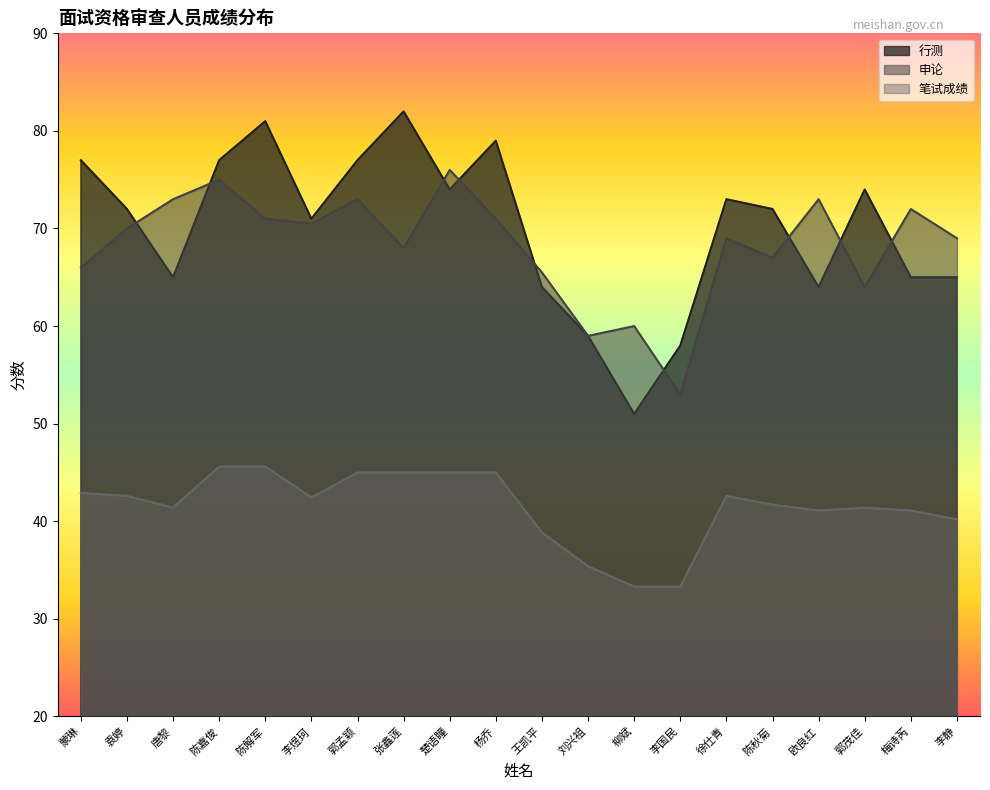

Which series has the largest range (max minus min)?

行测